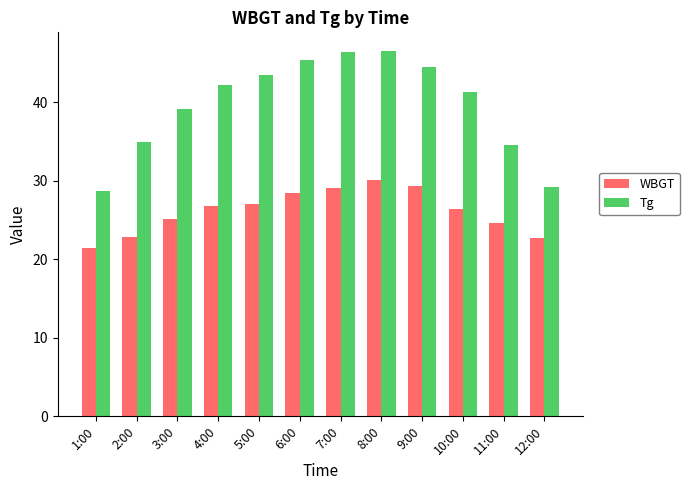

What is the approximate value of Tg at 4:00?

42.2